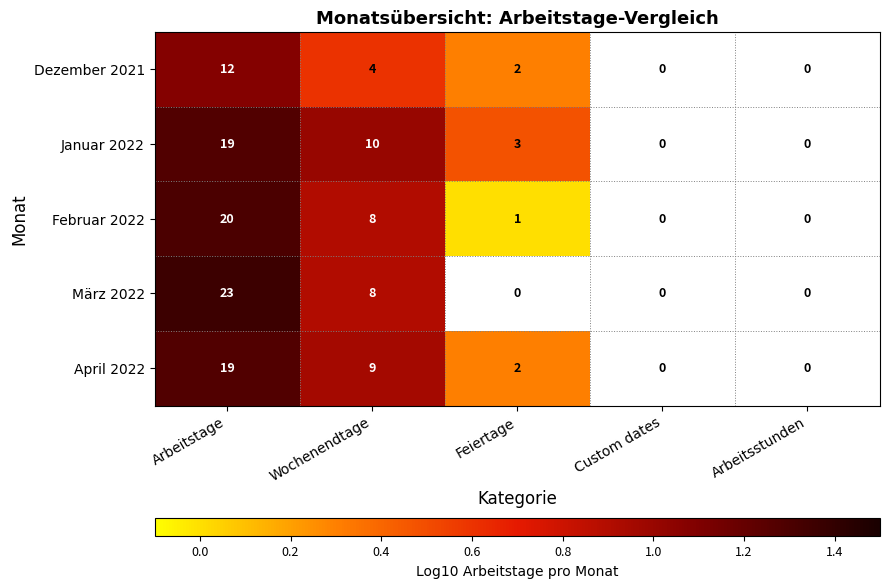

What is the difference between the highest and lowest values at Wochenendtage?

6